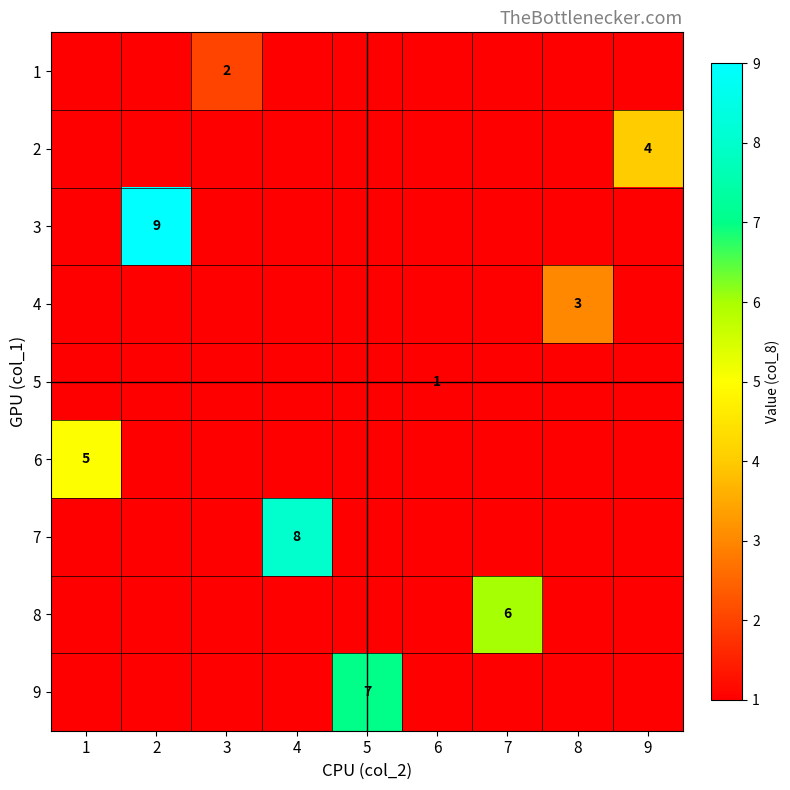

At which category is the sum across all series the highest?

2